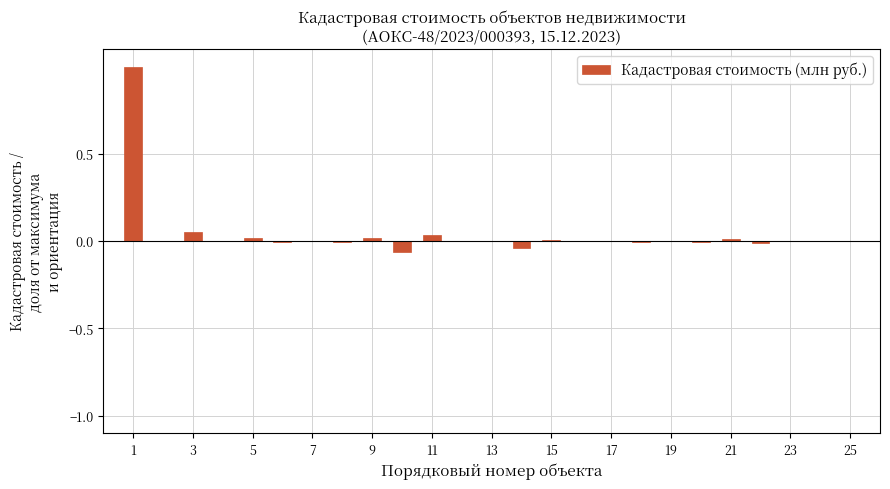

How many categories are shown in the chart?

25